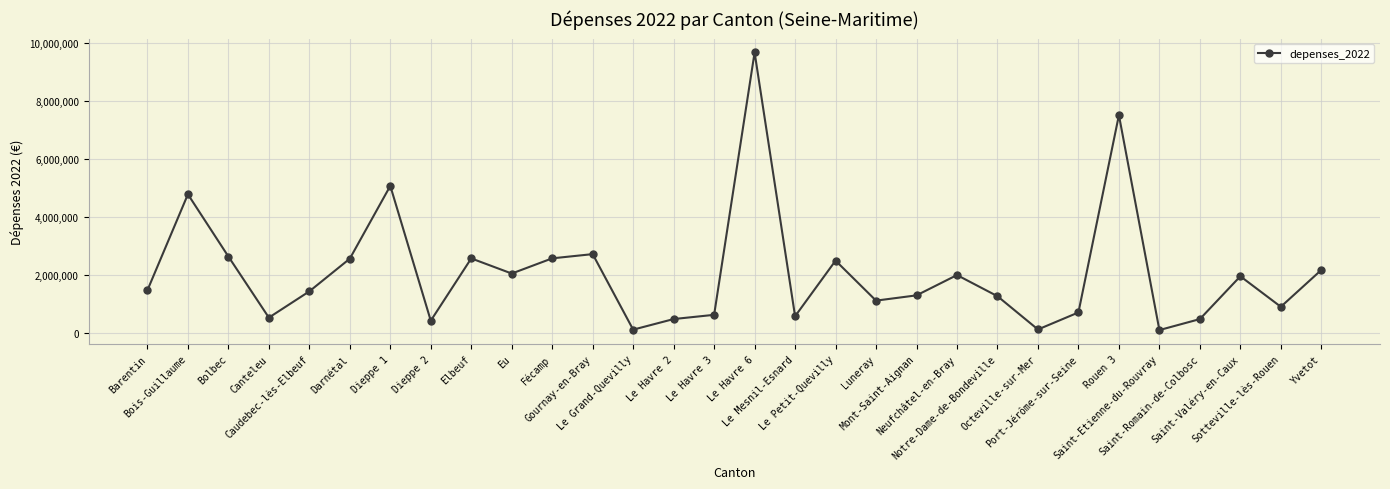

How many interior local peaks (higher than both neighbors) does the data have?

9